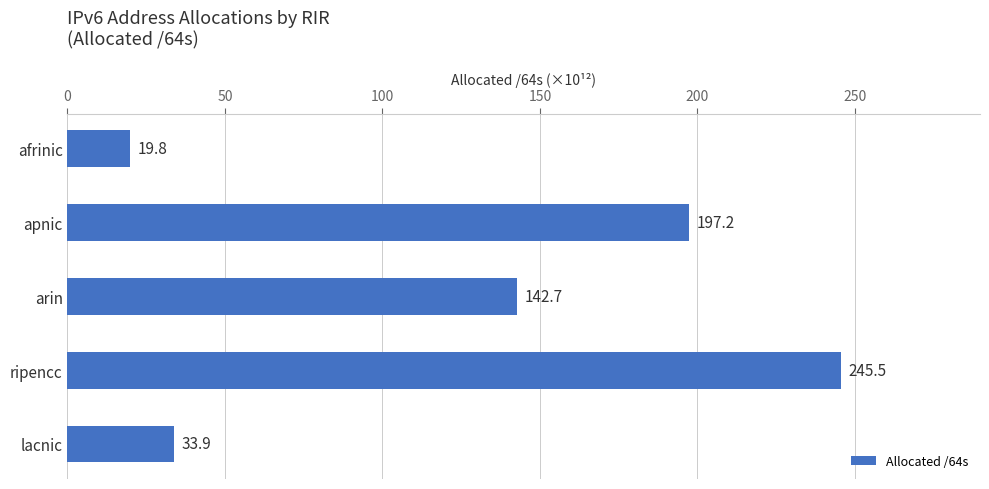

The value at ripencc is 326.2. True or false?

False